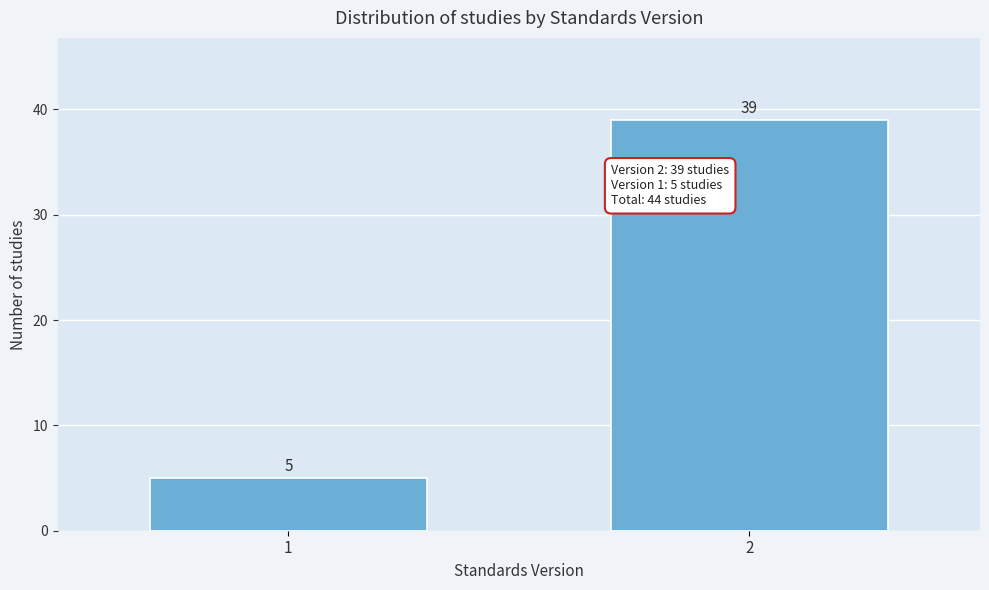

Reading left to right, extract all data points from this chart.

1=5	2=39